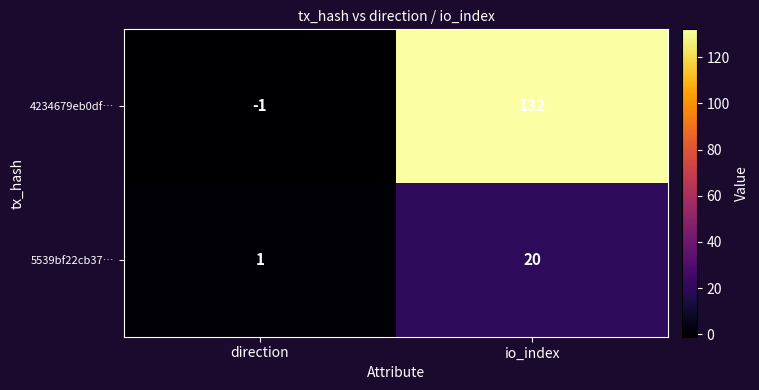

At which label is 4234679eb0df… closest to 65?

direction